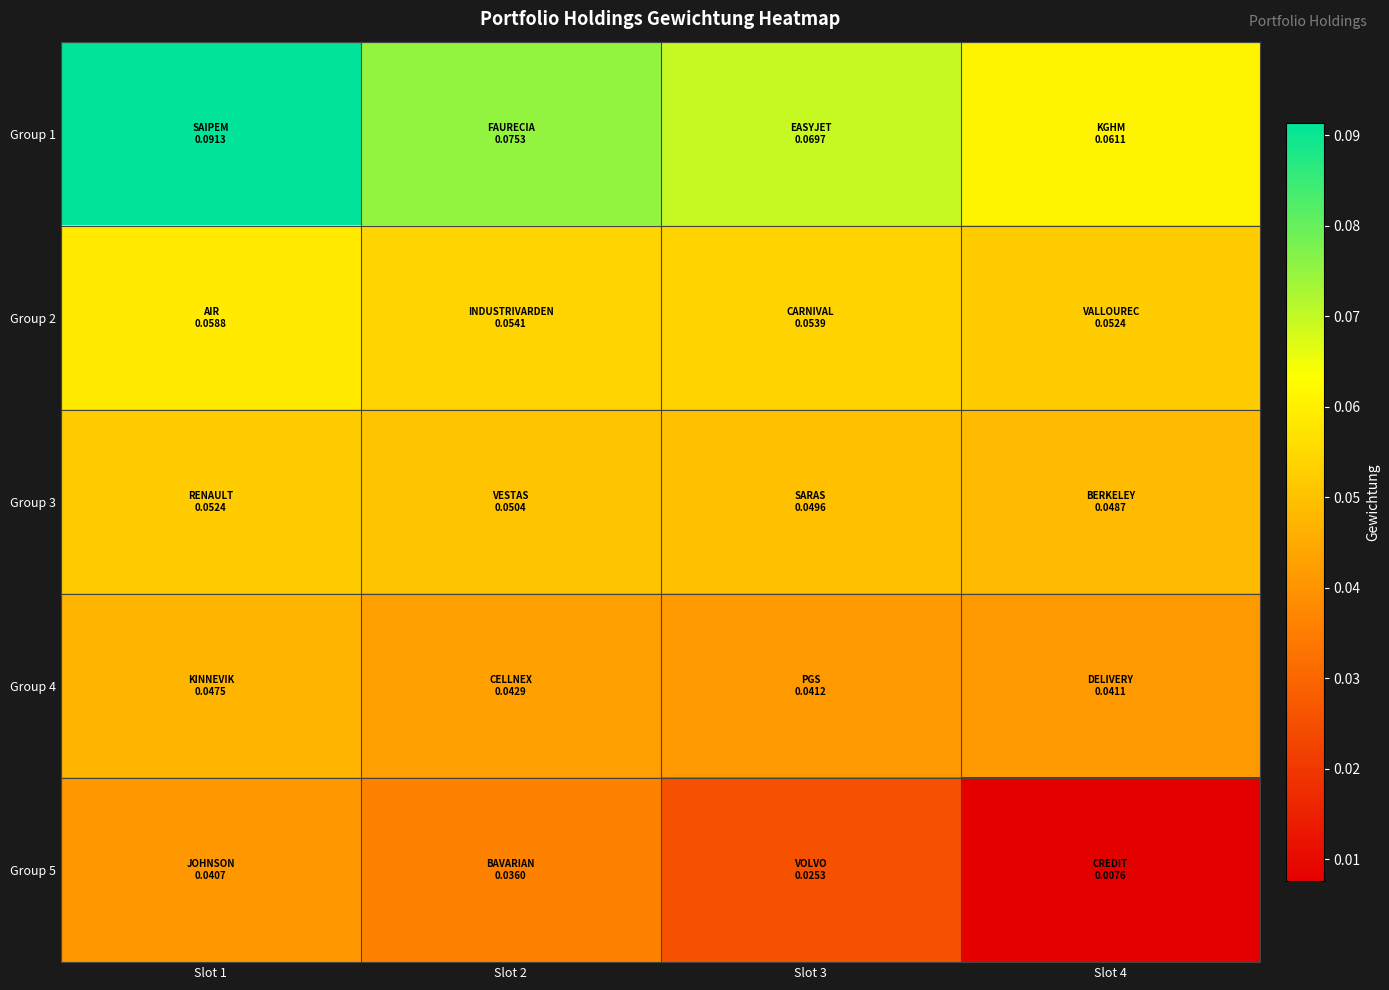

Which series has the largest total across all categories?

Group 1